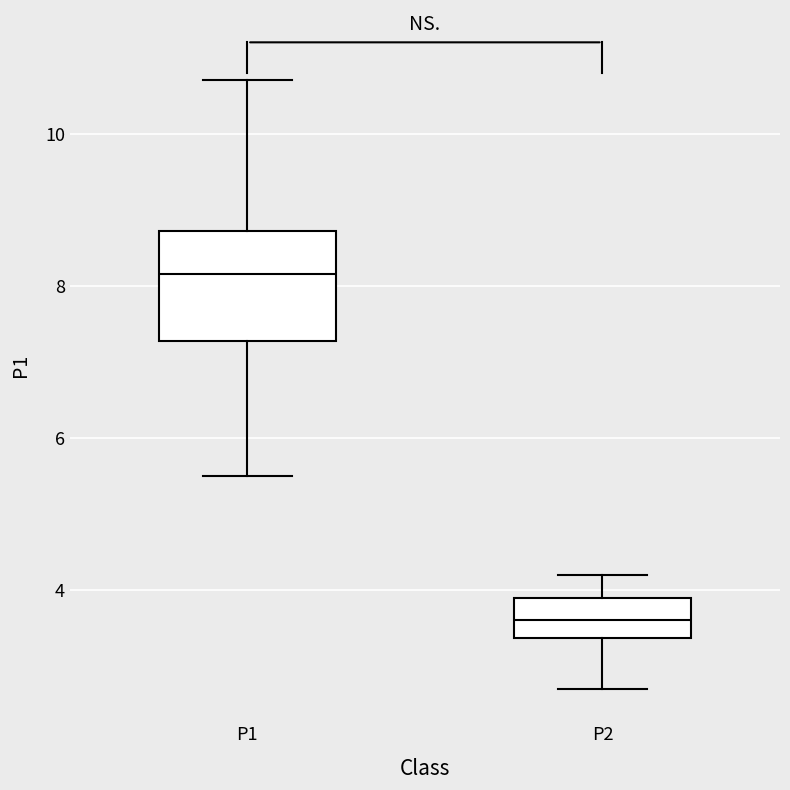

Reading left to right, read every box against the y-axis: the position of its median line, the range the box covers, and the ends of its whiskers. The values are not printed on the chart, so give them approximately, as read against the axis.

P1: median 8.2, box 7.2 to 8.8, whiskers 5.6 to 10.8
P2: median 3.6, box 3.4 to 4.0, whiskers 2.8 to 4.2